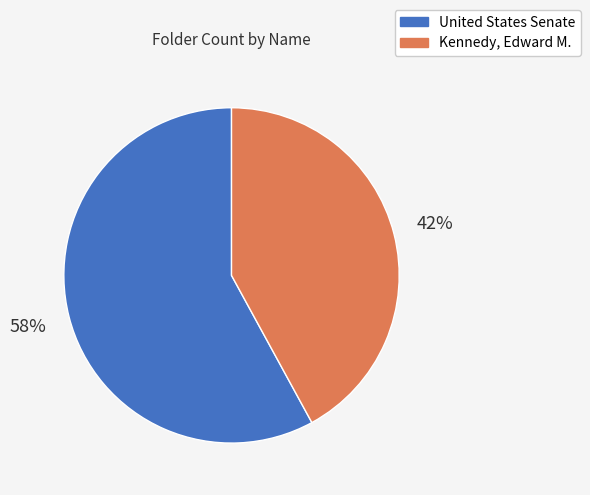

What is the largest slice in the pie chart?

United States Senate